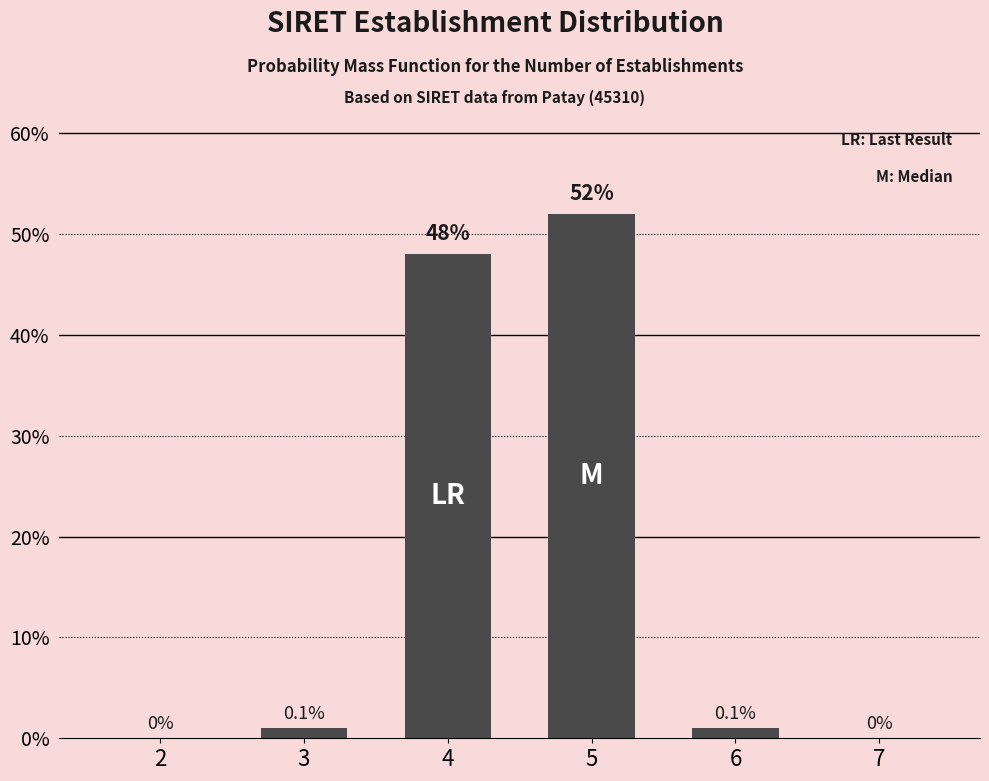

Reading right to left, list all the values displayed in this chart.

7=0	6=1	5=52	4=48	3=1	2=0